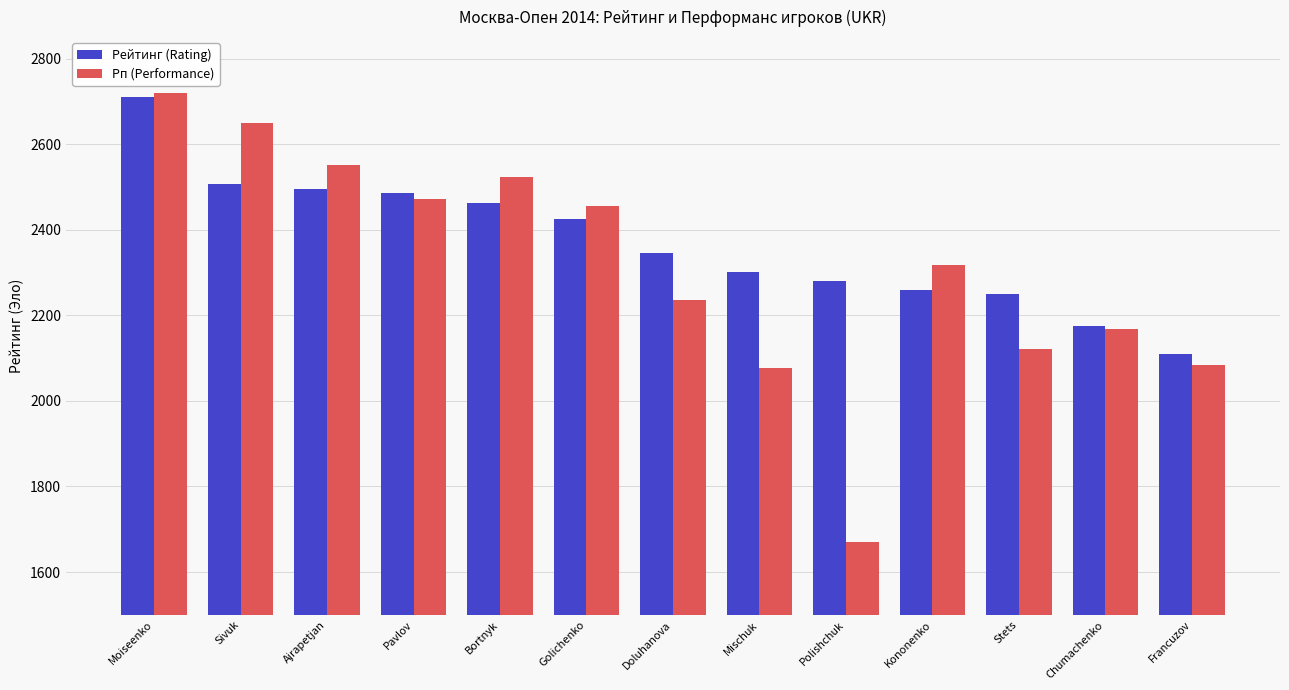

True or false: Рп (Performance) has a value of 1160 at Sivuk.

False